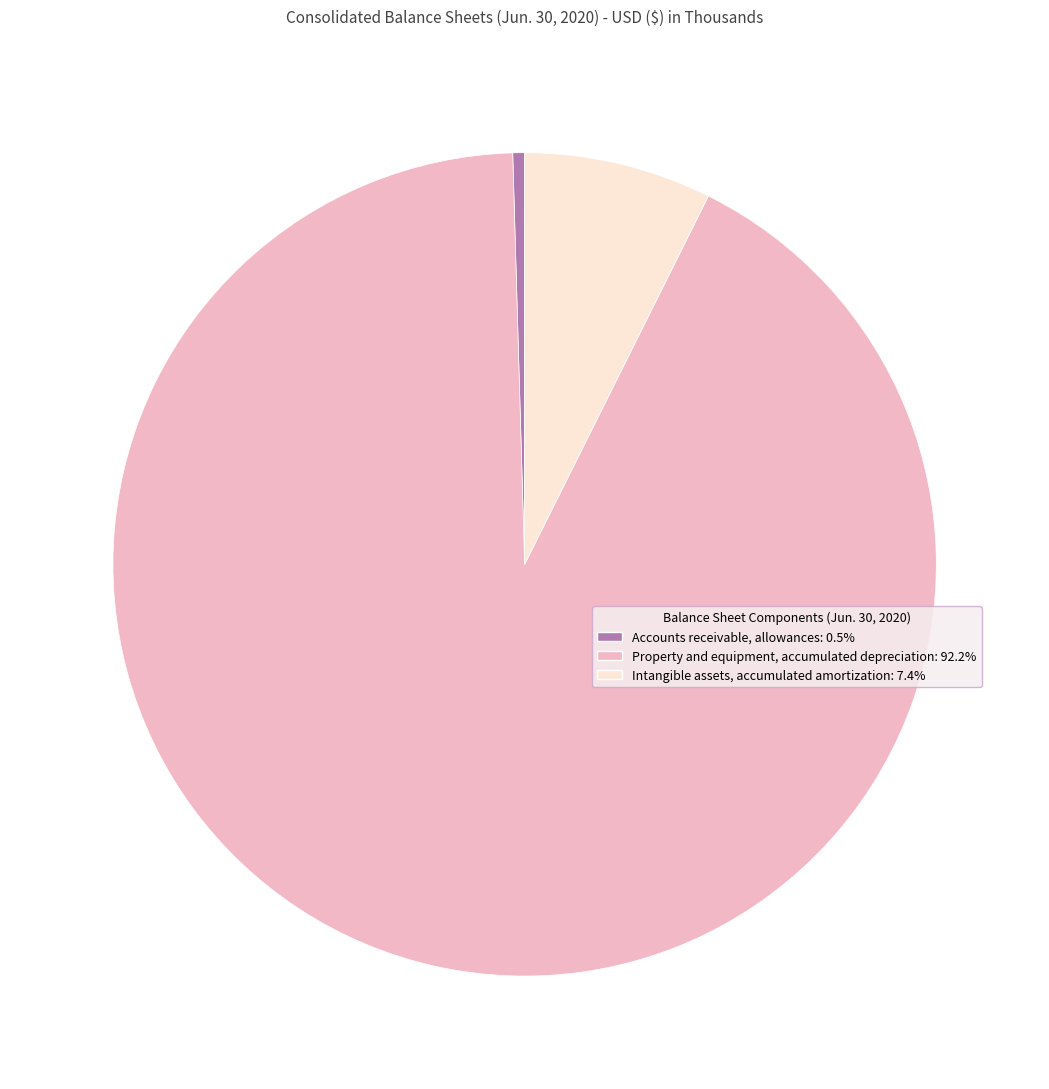

Count the number of slices in the pie.

3